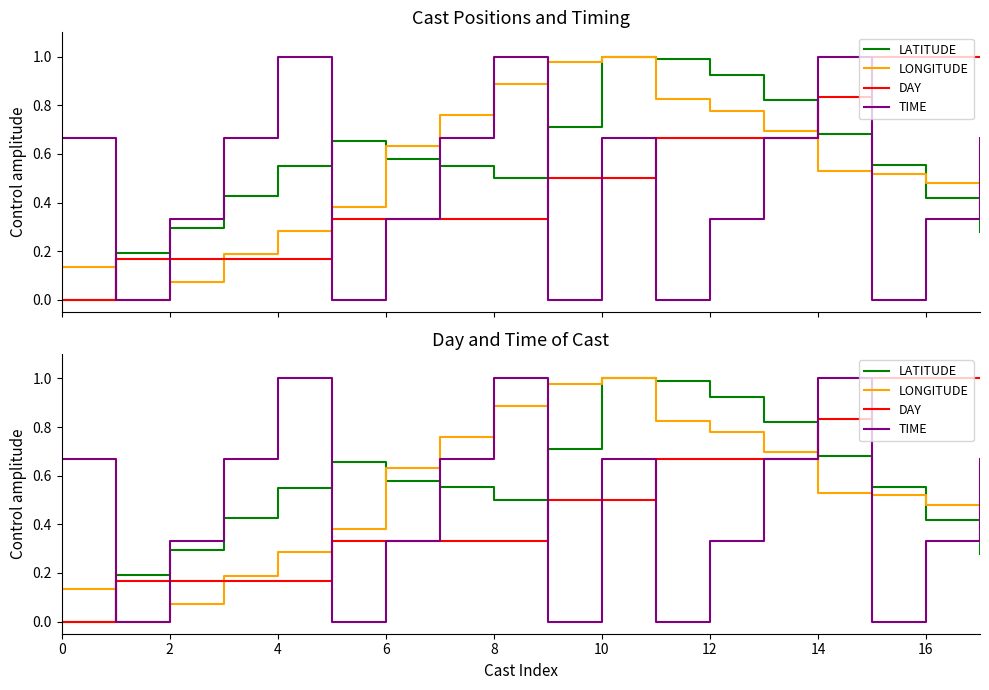

How many intersections are there between DAY and LONGITUDE?

3